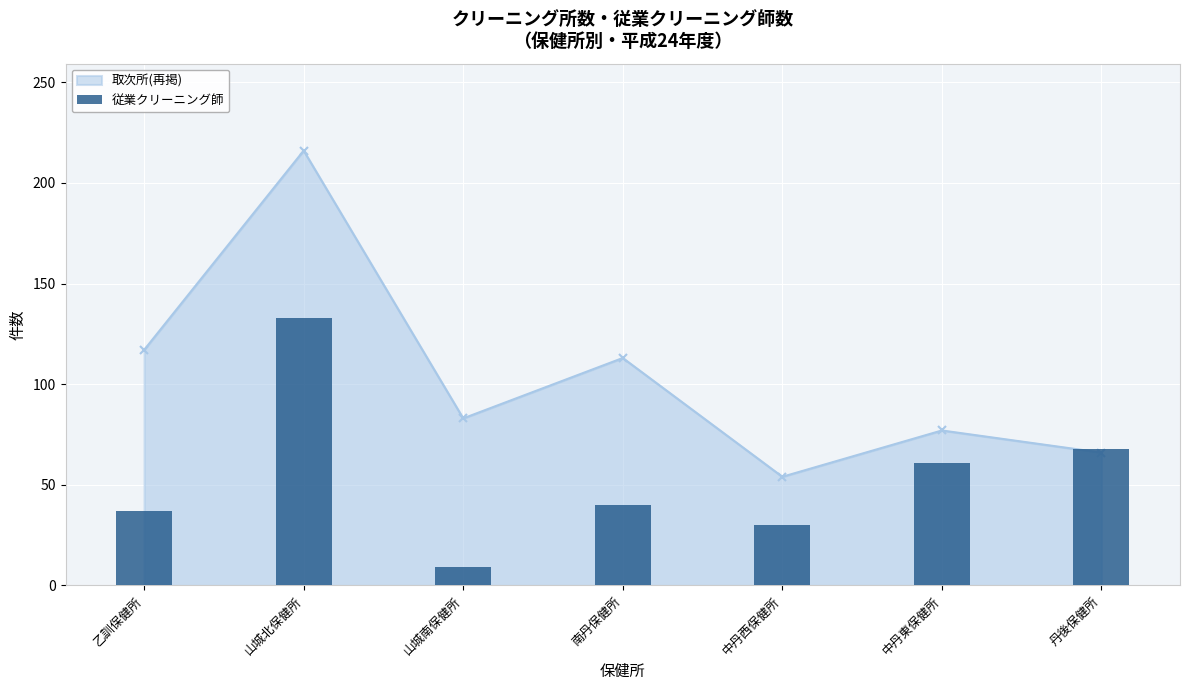

What is the difference between the maximum and minimum values?

124